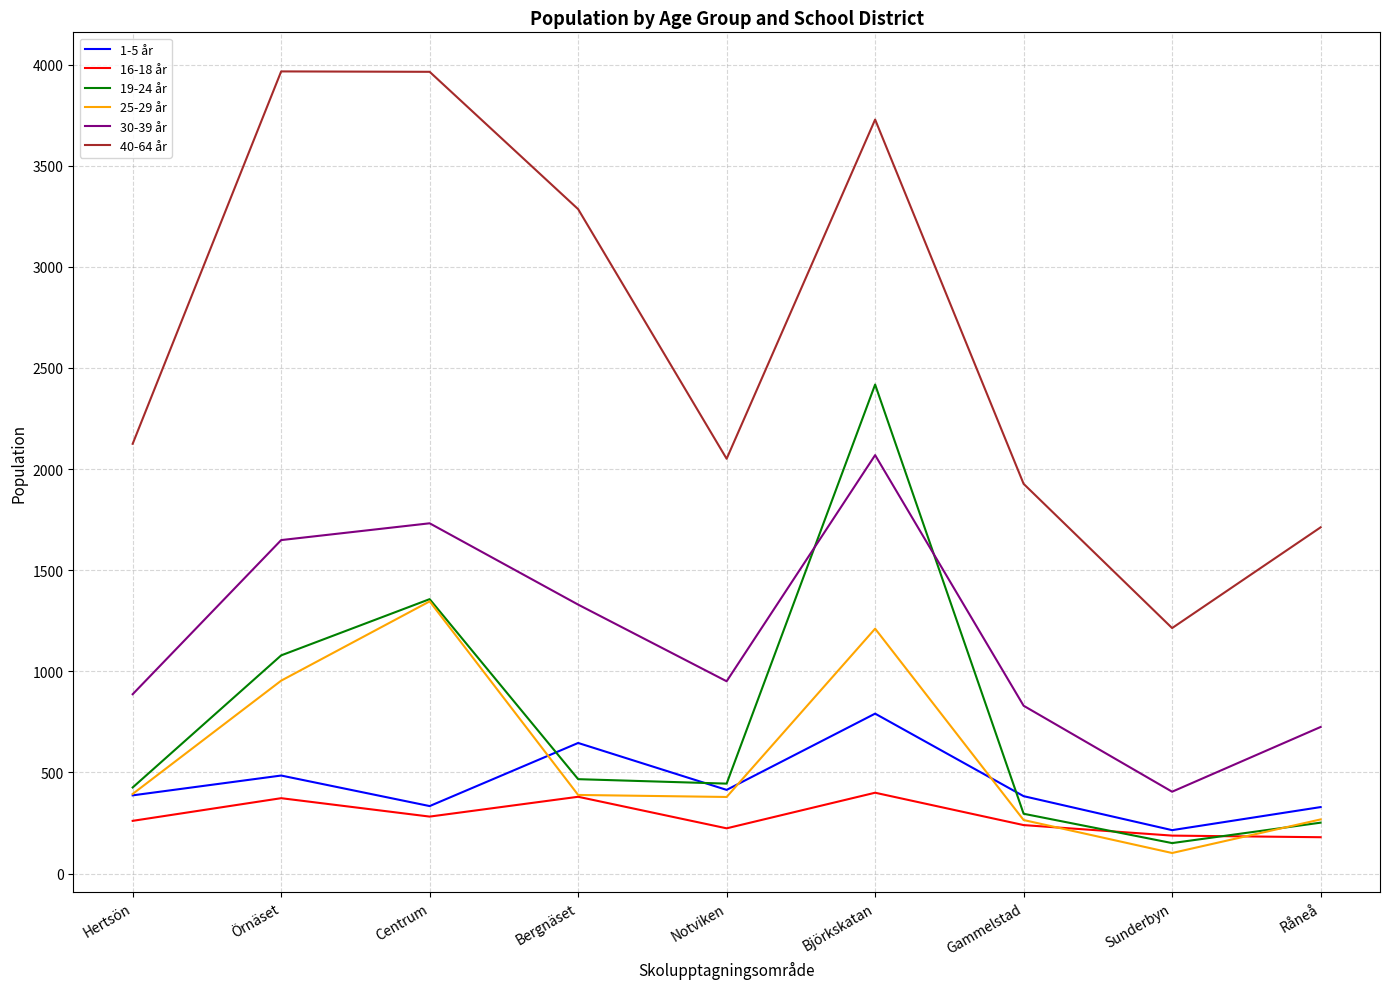

What is the total value across all series at Råneå?

3466